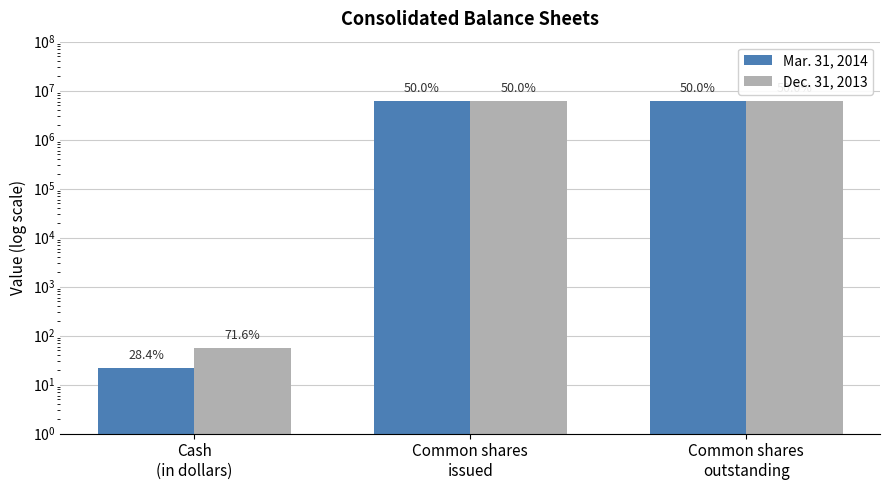

What is the sum of the Dec. 31, 2013 values at Common shares
outstanding and Common shares
issued?

12353478.0